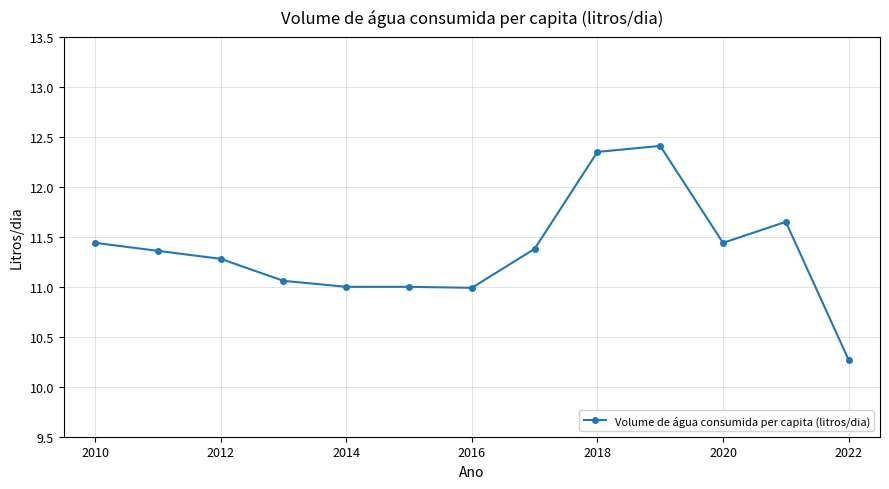

What is the maximum value shown in the chart?

12.4